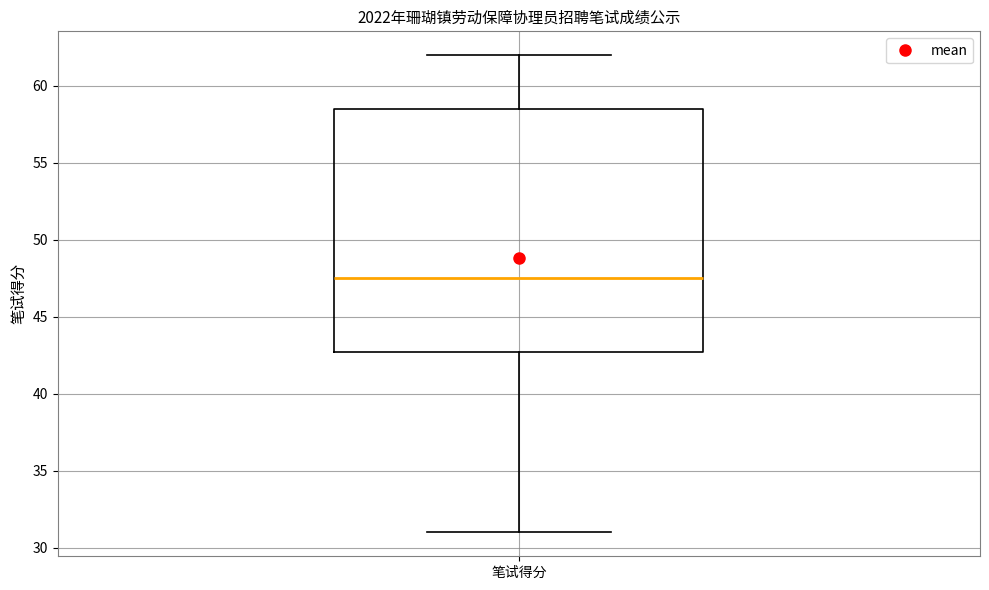

Where is the lower edge of the box for 笔试得分 on the y-axis? The values are not printed on the chart, so give them approximately, as read against the axis.

43.0